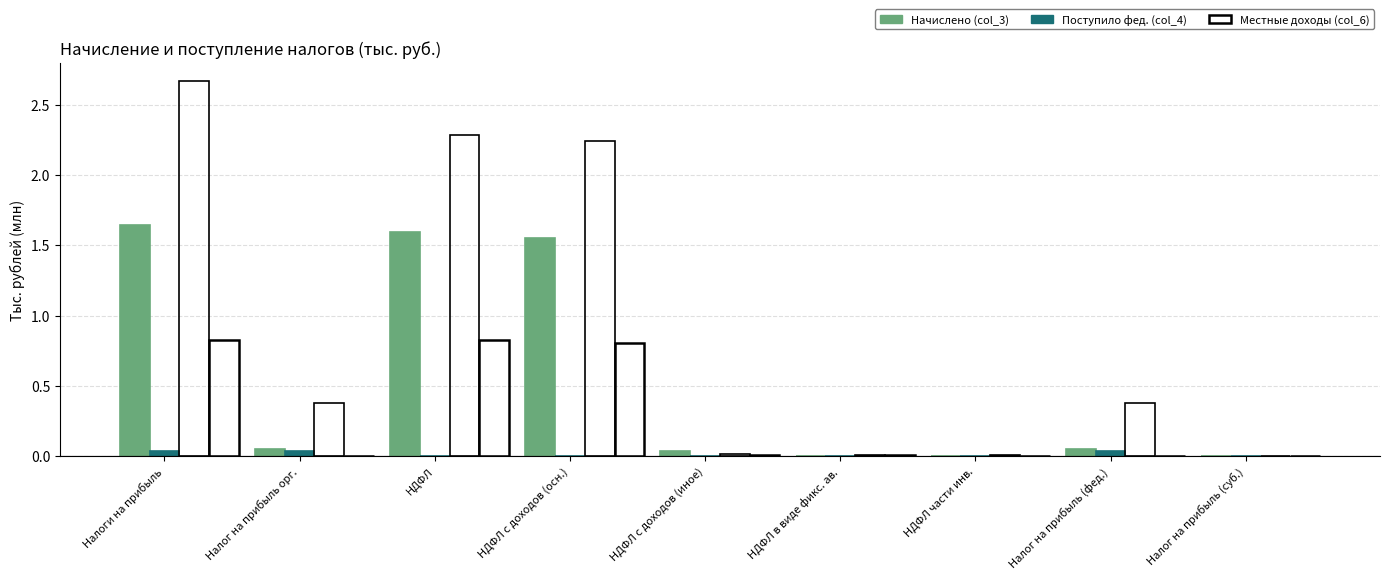

Reading right to left, list all the values displayed in this chart.

Начислено (col_3): 0.0	0.1	0.0	0.0	0.0	1.6	1.6	0.1	1.6
Поступило фед. (col_4): 0.0	0.0	0.0	0.0	0.0	0.0	0.0	0.0	0.0
Поступило субъект (col_5): 0.0	0.4	0.0	0.0	0.0	2.2	2.3	0.4	2.7
Местные доходы (col_6): 0.0	0.0	0.0	0.0	0.0	0.8	0.8	0.0	0.8